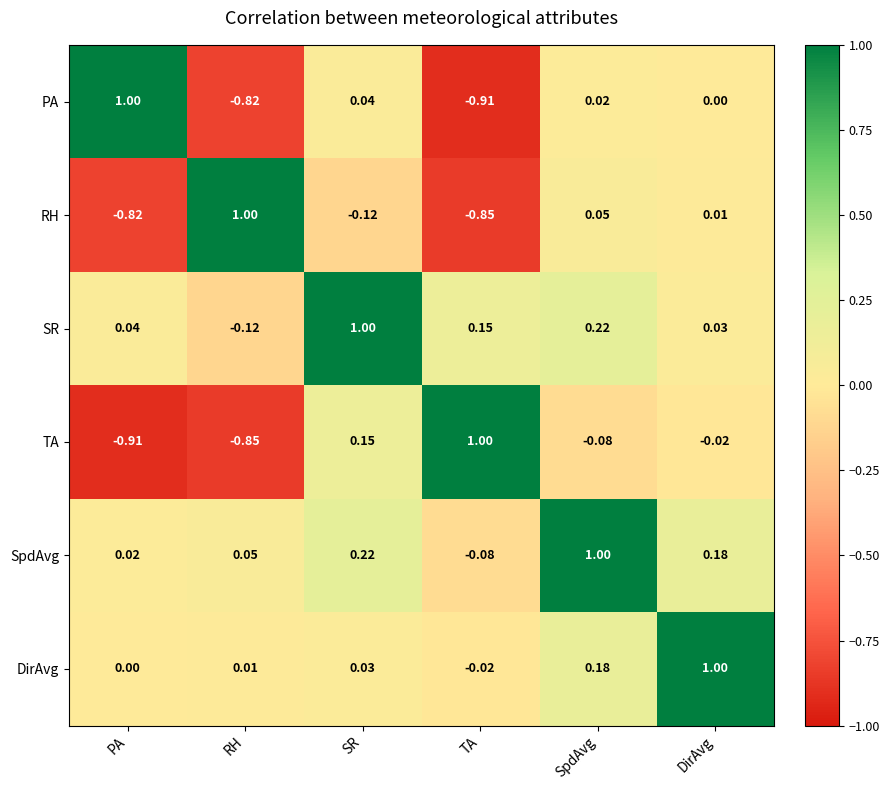

At how many categories does at least one series exceed 0?

6